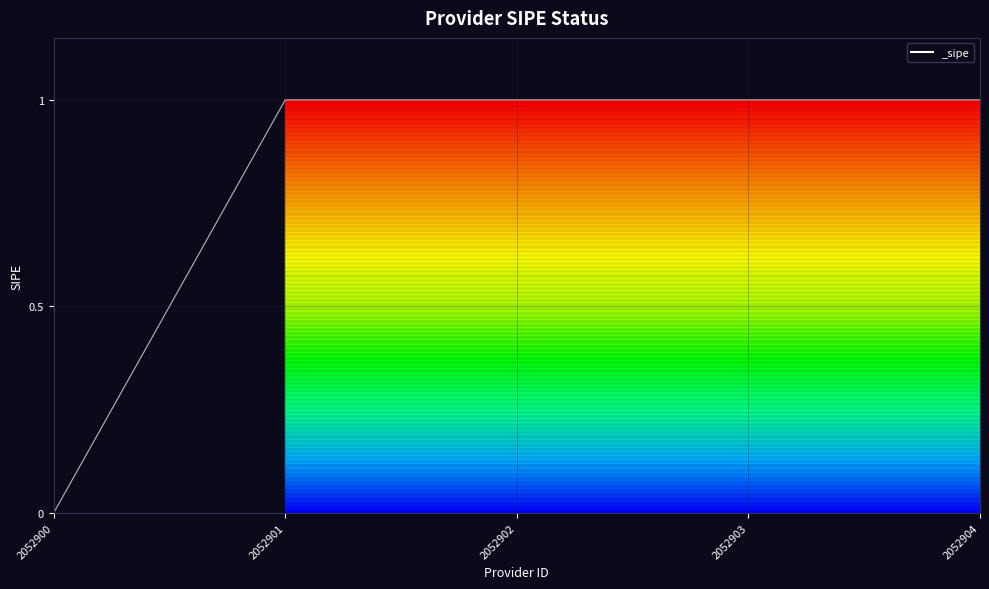

At which label is the value closest to 0?

2052900